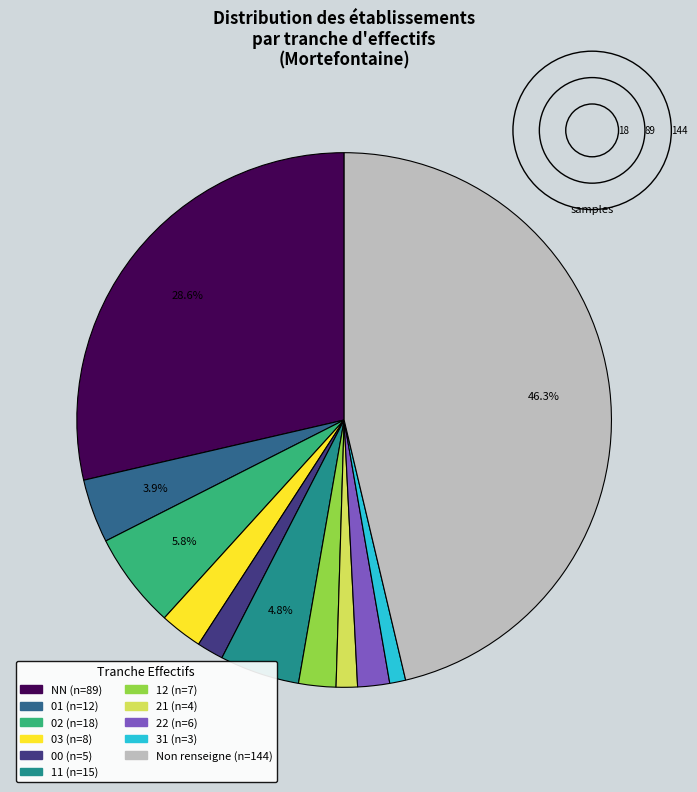

Count the number of slices in the pie.

11